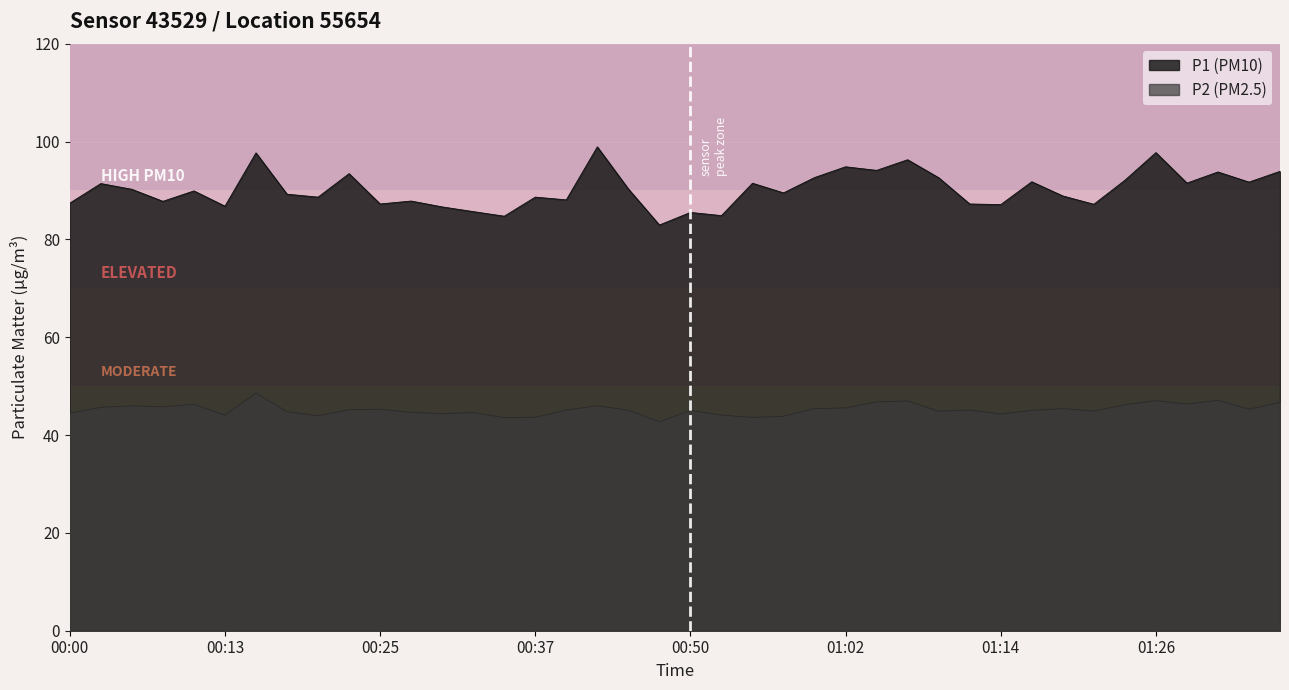

Which series has the largest total across all categories?

P1 (PM10)